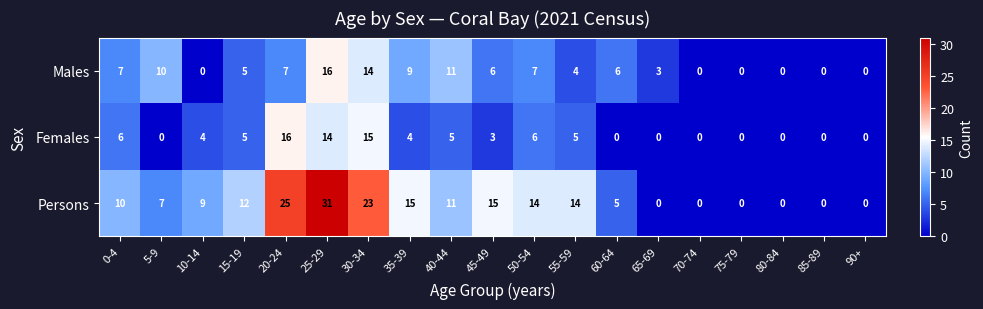

At which label does Males first exceed 6?

0-4